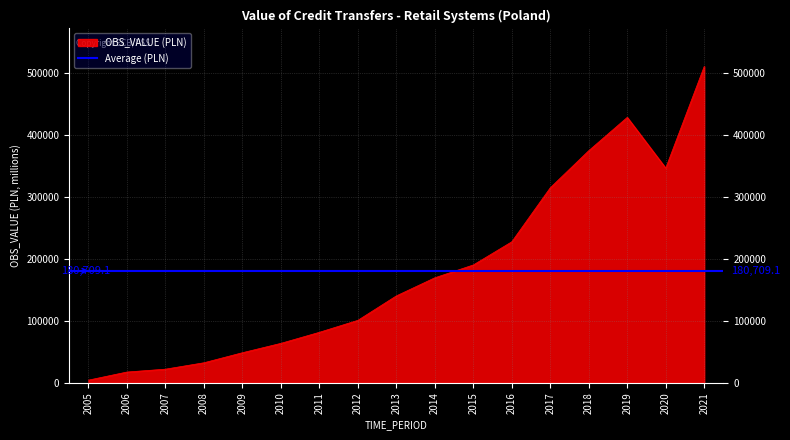

The value at 2018 is 130714.3. True or false?

False